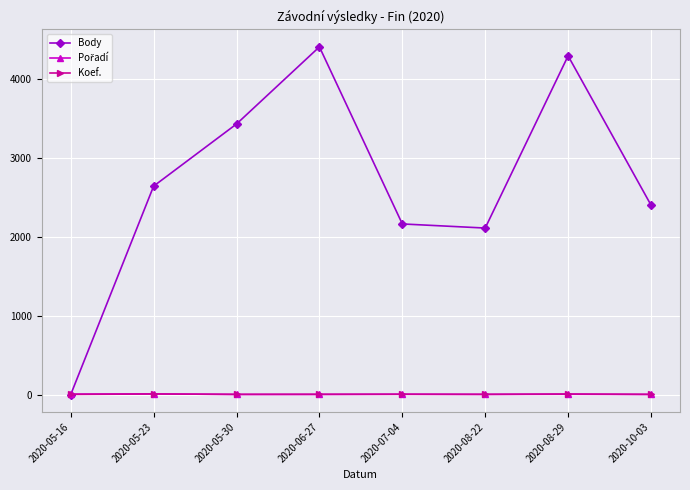

At which label does Body reach its minimum?

2020-05-16